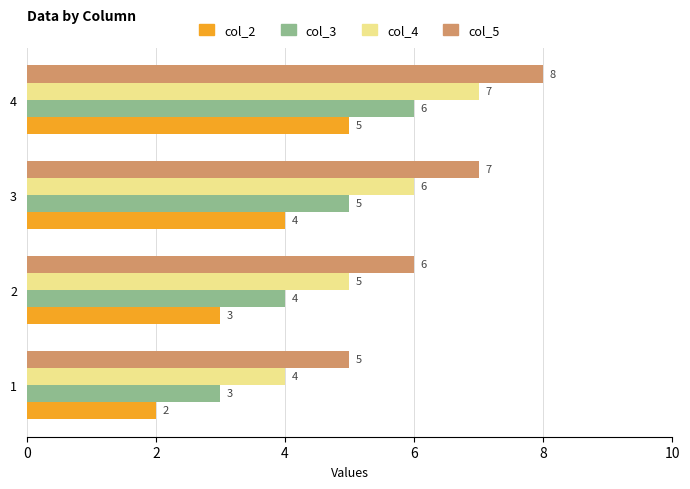

What is the spread (max minus min) of values at 4?

3